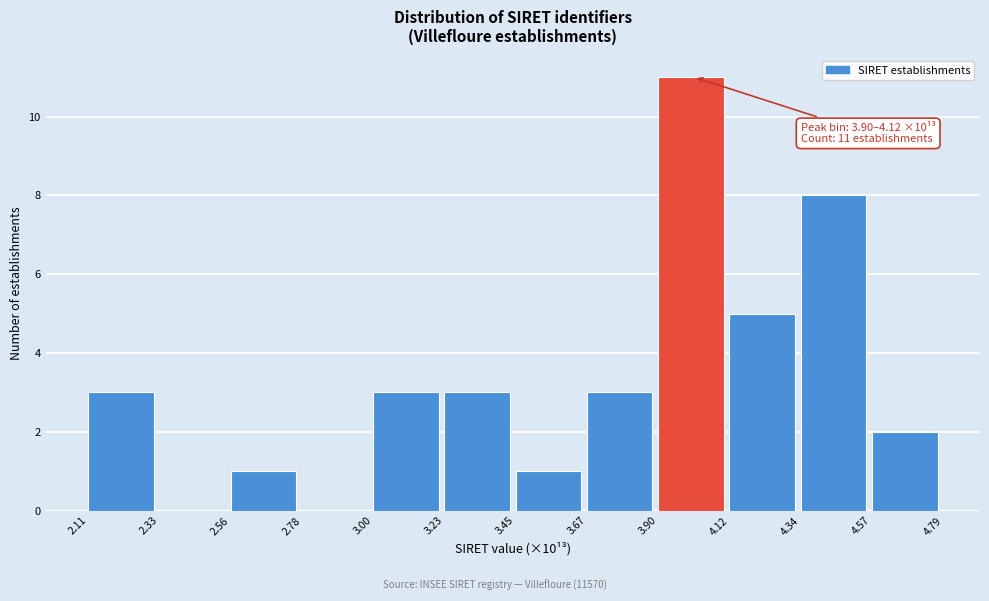

Over which range of the x-axis is the bar tallest?

3.90 to 4.12